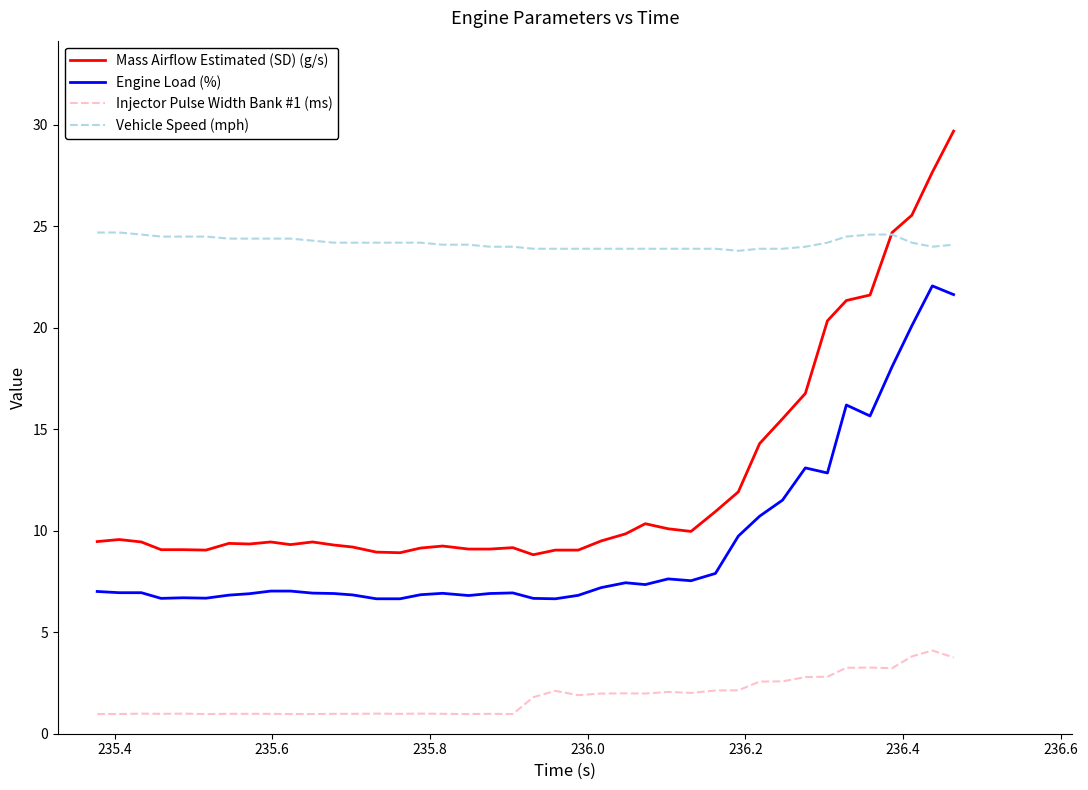

Which series has the largest total across all categories?

Vehicle Speed (mph)